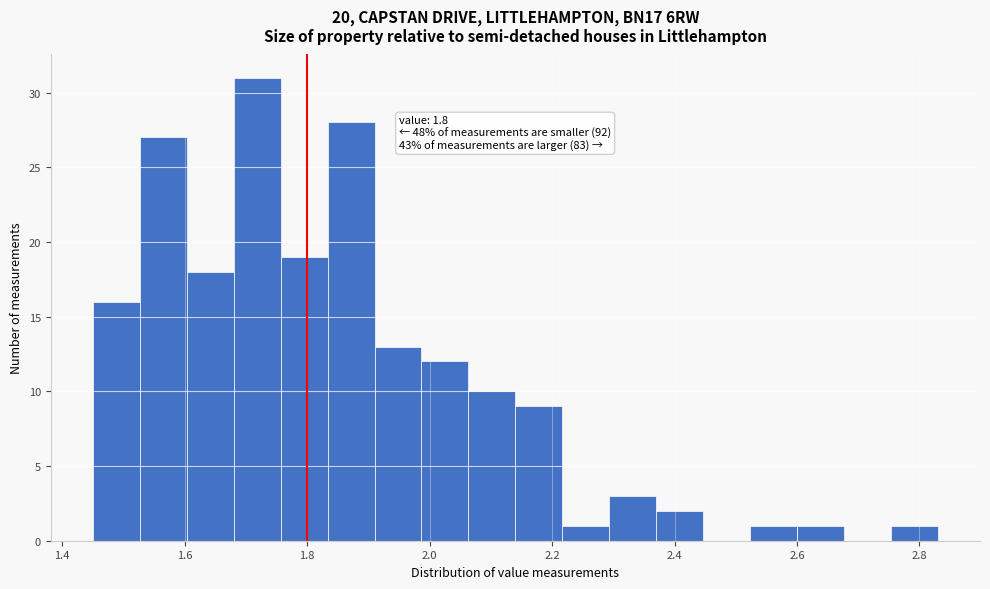

Read against the x-axis, roughly where is the centre of the tallest bar?

1.72